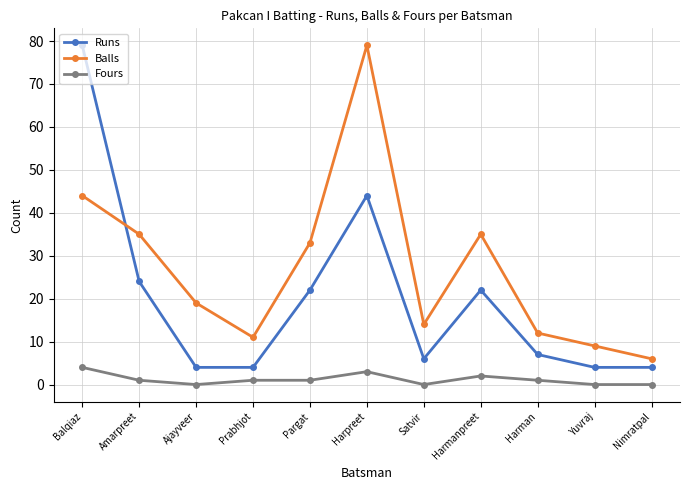

What is the difference between the maximum and minimum values in the Runs series?

75